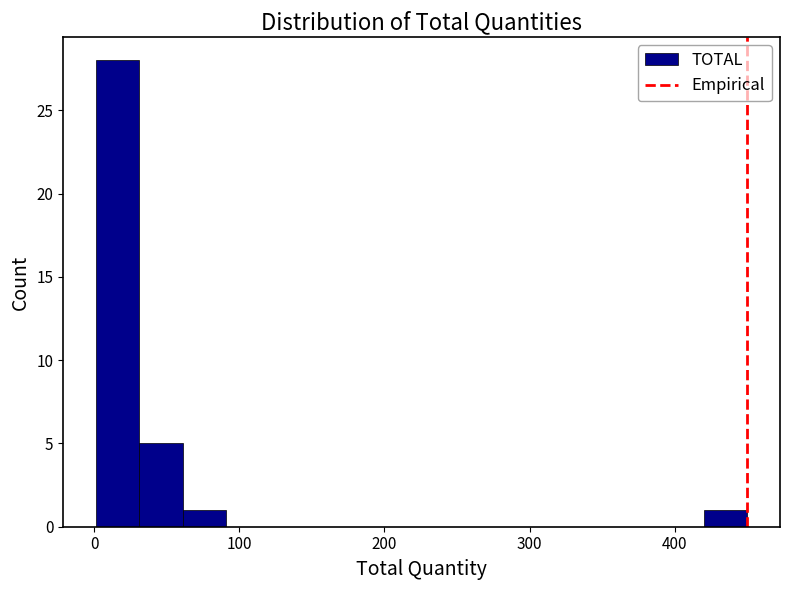

Around what value on the x-axis is the tallest bar? Give the approximate position of its centre, as read against the axis.

20